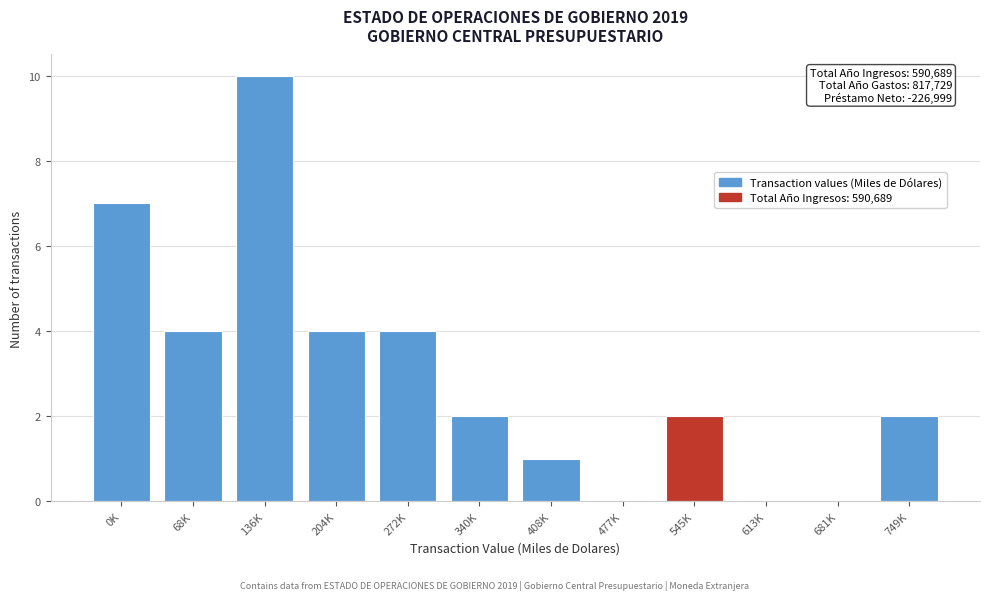

Reading left to right, extract all data points from this chart.

0K=7	68K=4	136K=10	204K=4	272K=4	340K=2	408K=1	477K=0	545K=2	613K=0	681K=0	749K=2